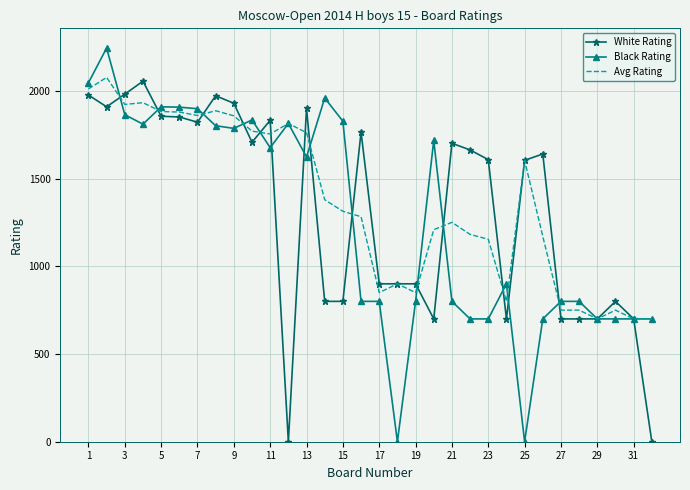

What is the highest value of the White Rating series?

2055.0